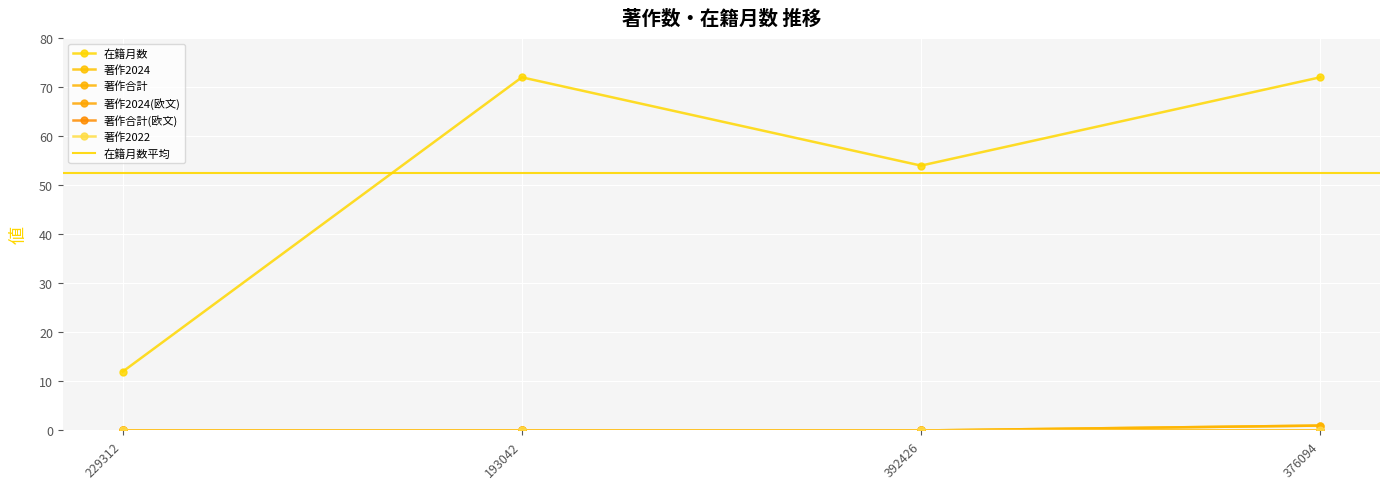

Where is 著作合計 nearest to the value 0?

229312